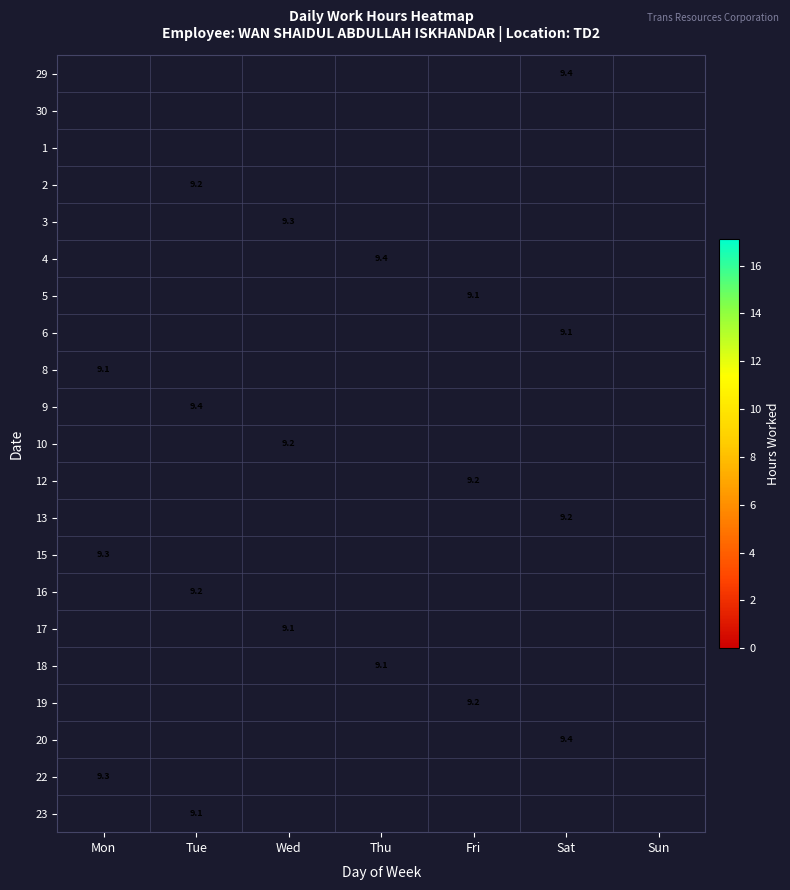

Count the number of data series in this chart.

21